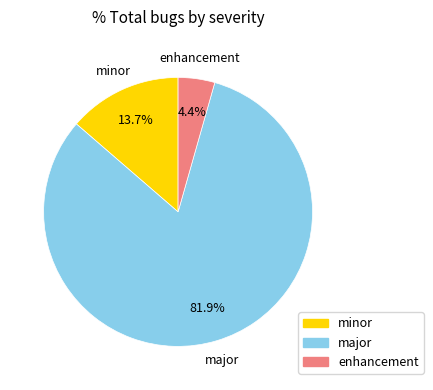

To the nearest percent, what portion does enhancement represent?

4%